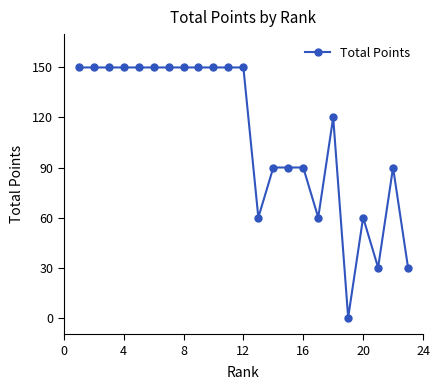

What is the value of the 21st point from the left?

30